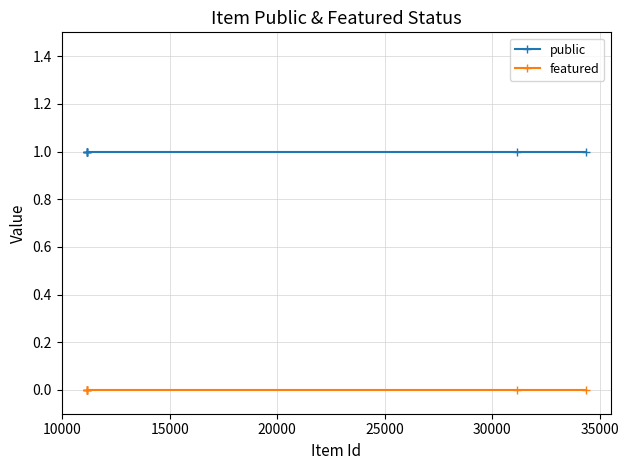

True or false: public and featured intersect in this chart.

False